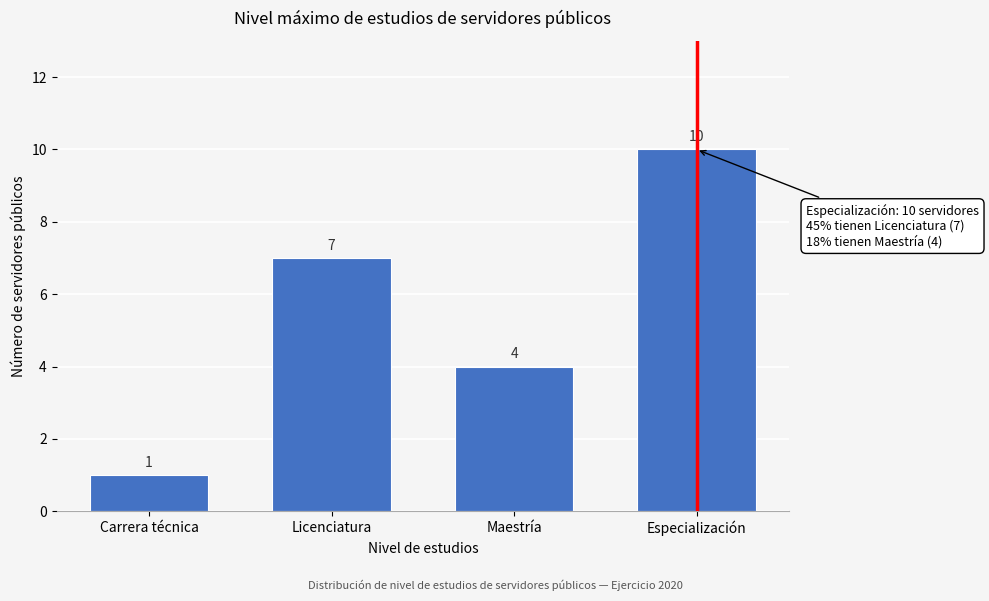

Reading left to right, transcribe all the data shown in this chart.

Carrera técnica=1	Licenciatura=7	Maestría=4	Especialización=10